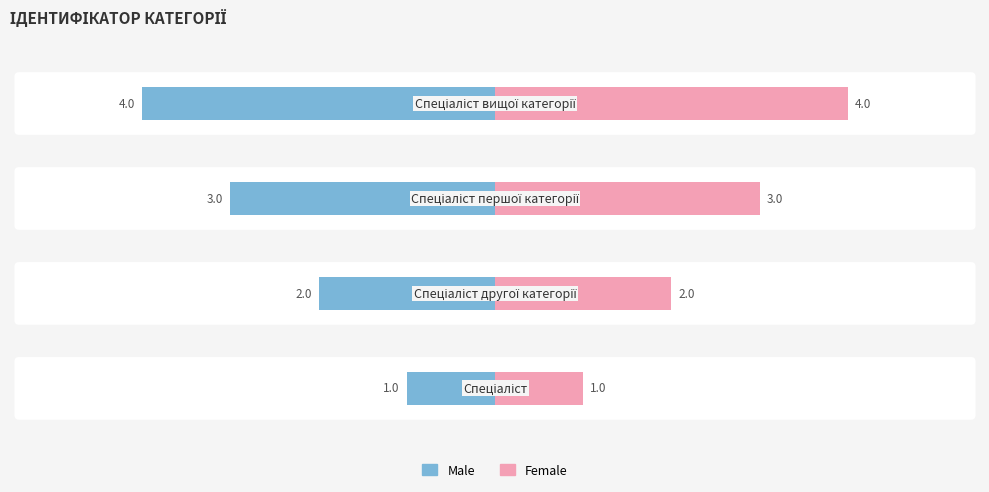

List the series in order of their overall mean, lowest first.

Male, Female